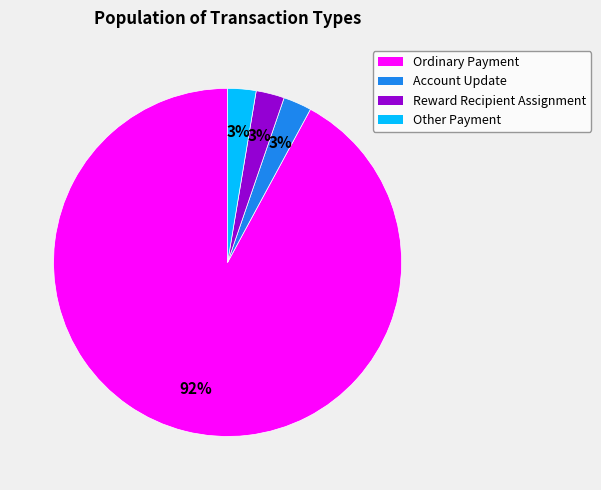

Approximately how many times larger is the value at Account Update compared to Reward Recipient Assignment?

1.0